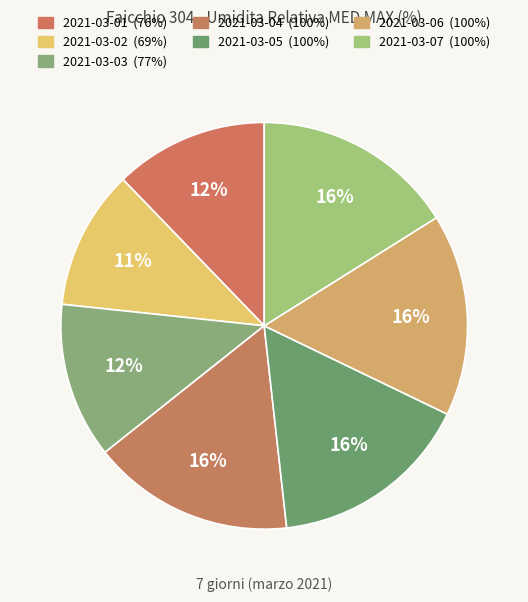

Between 2021-03-03 and 2021-03-06, which is larger?

2021-03-06